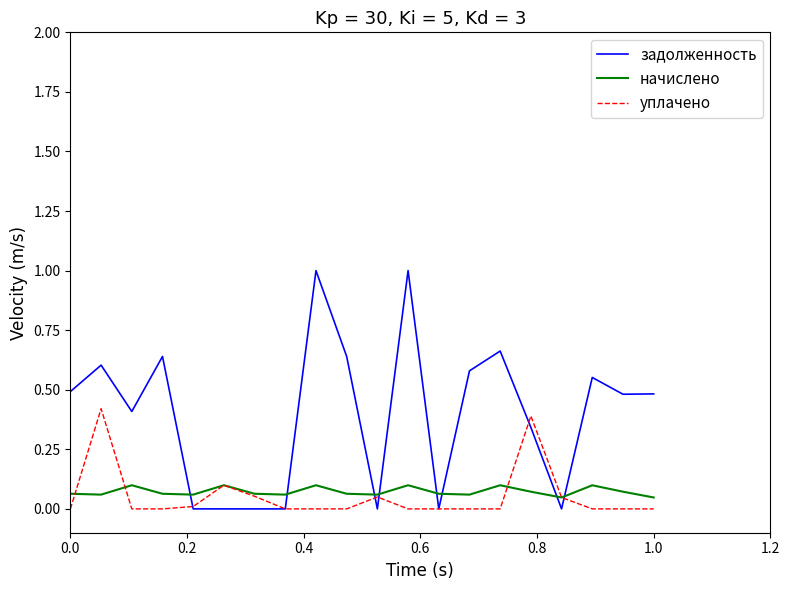

What is the highest value of the уплачено series?

0.4